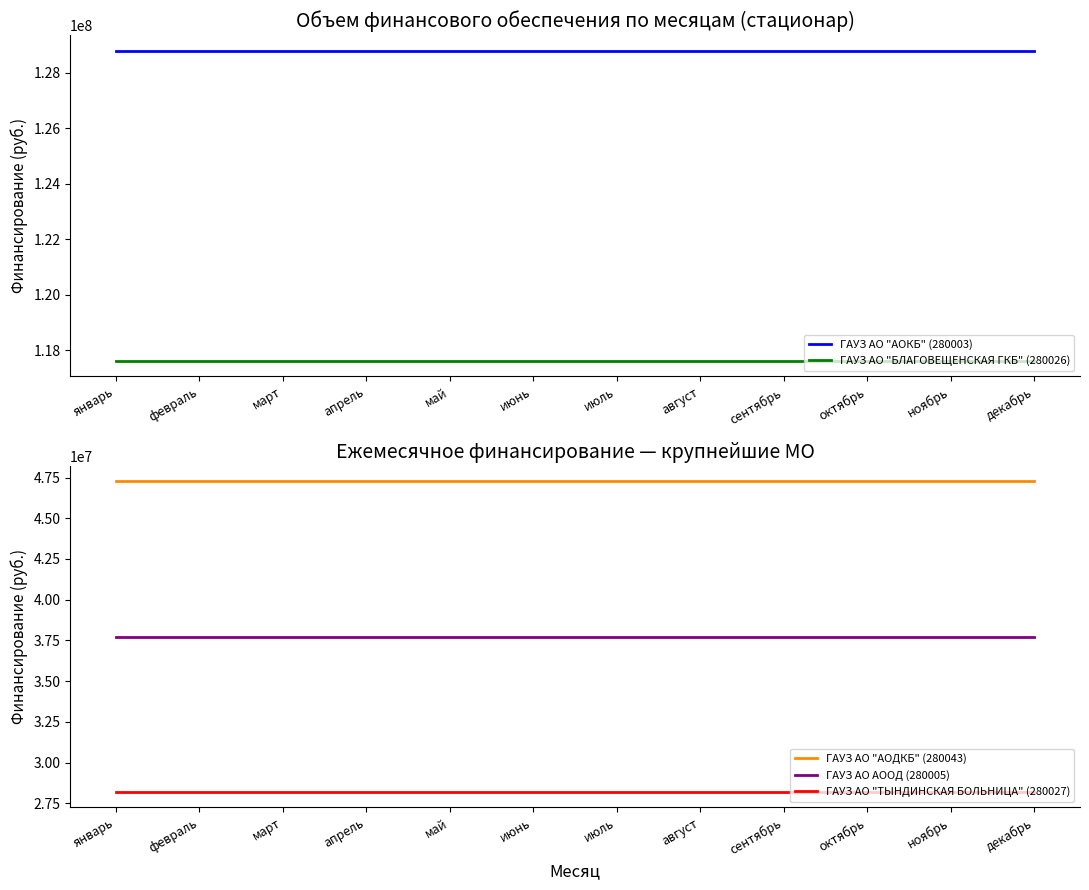

What is the label of the 3rd point from the left?

март